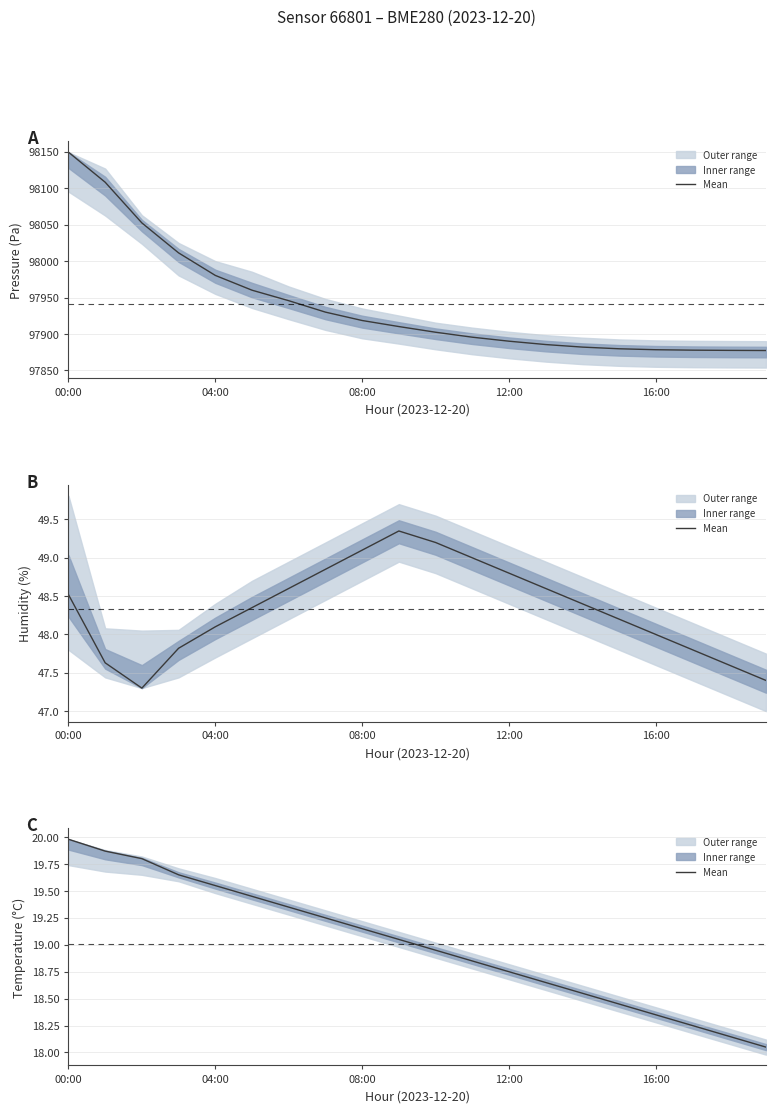

Does the chart have visible grid lines?

Yes